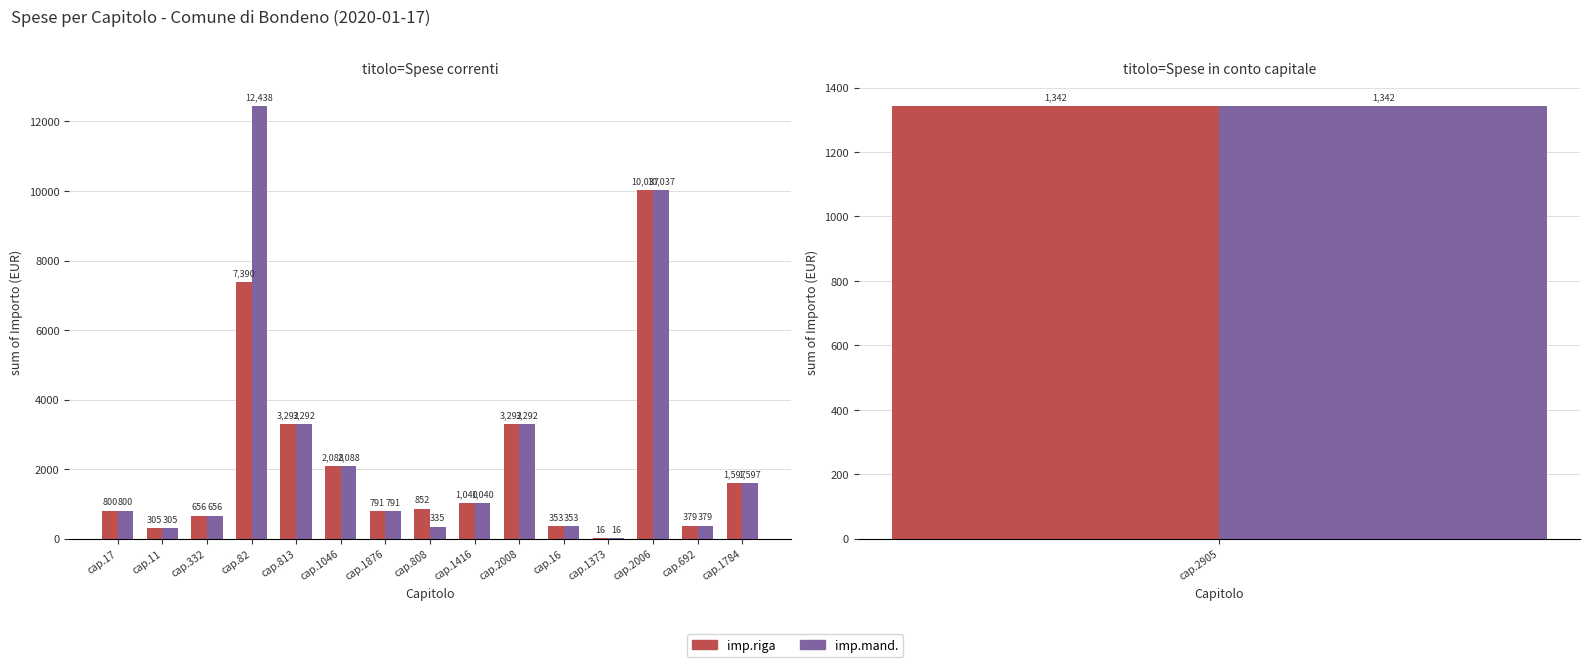

Which has a higher value, cap.16 or cap.11?

cap.16